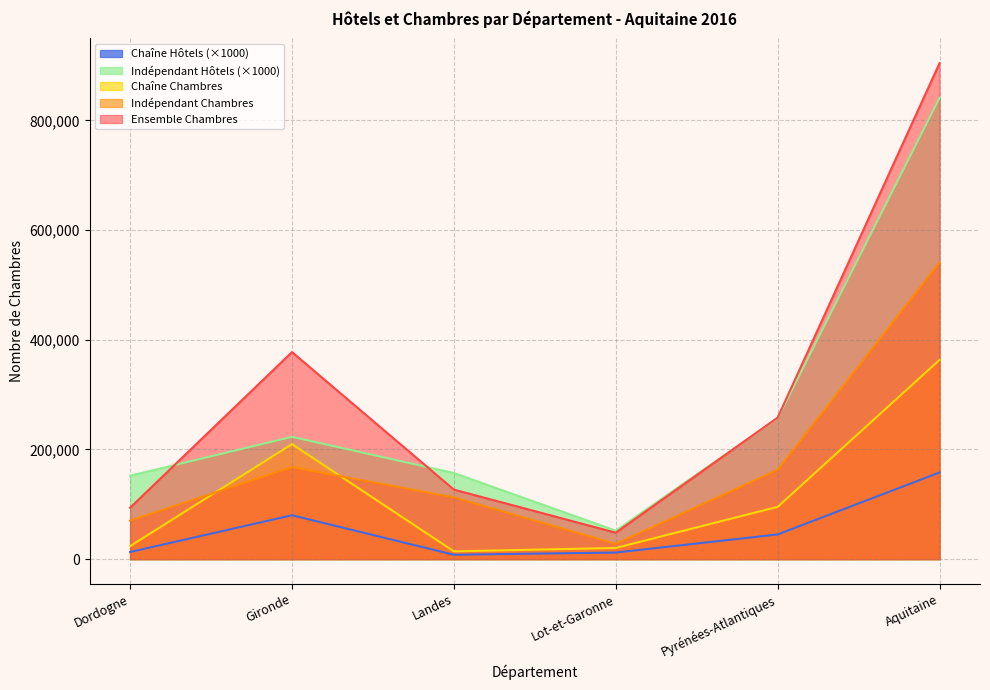

Which series has the largest total across all categories?

Ensemble Chambres